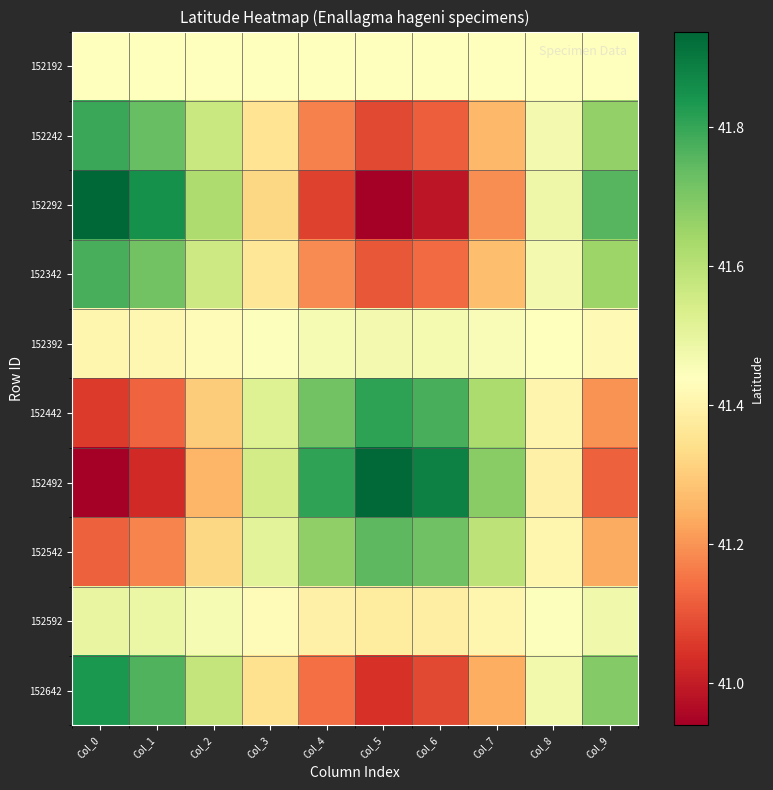

Rank the series at Col_4 from lowest to highest value.

152292, 152642, 152242, 152342, 152592, 152192, 152392, 152542, 152442, 152492